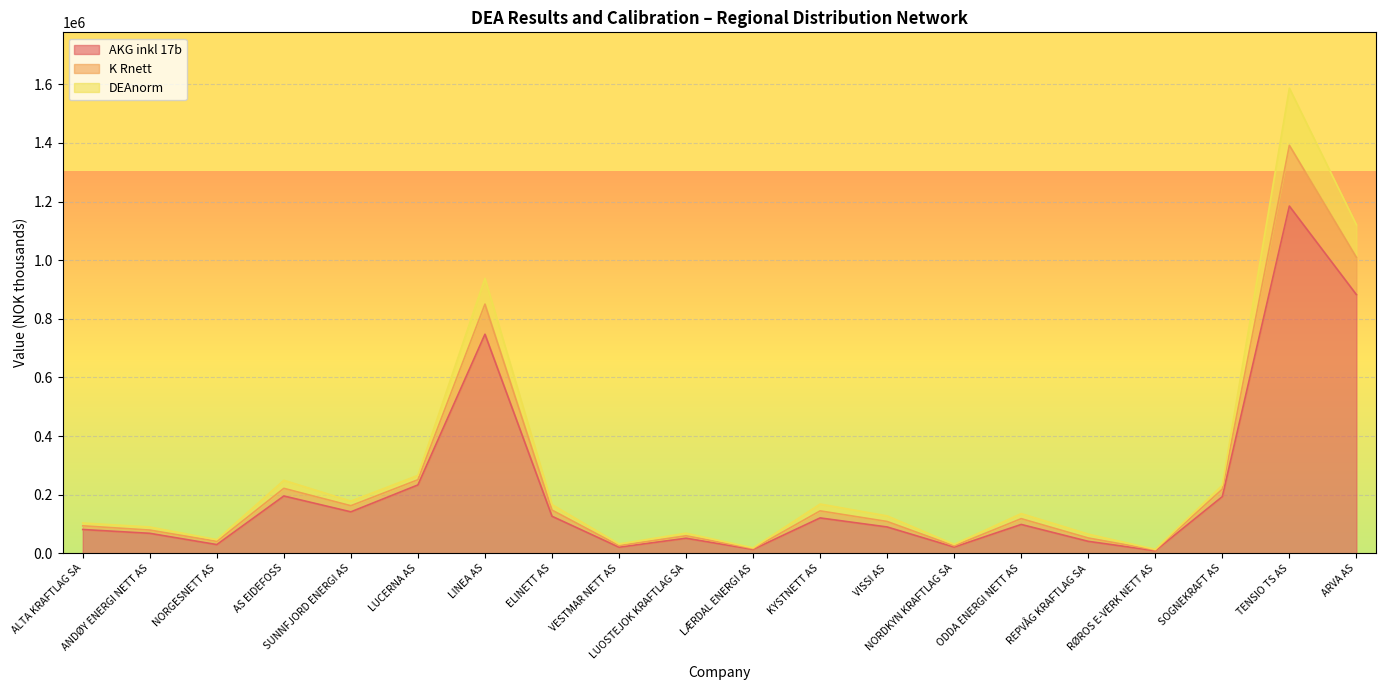

True or false: AKG inkl 17b and K Rnett cross at least once.

False